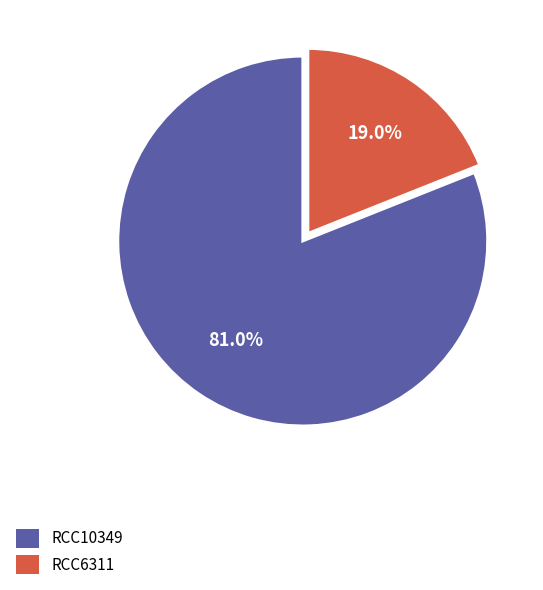

What is the total percentage of RCC10349 and RCC6311?

100.0%